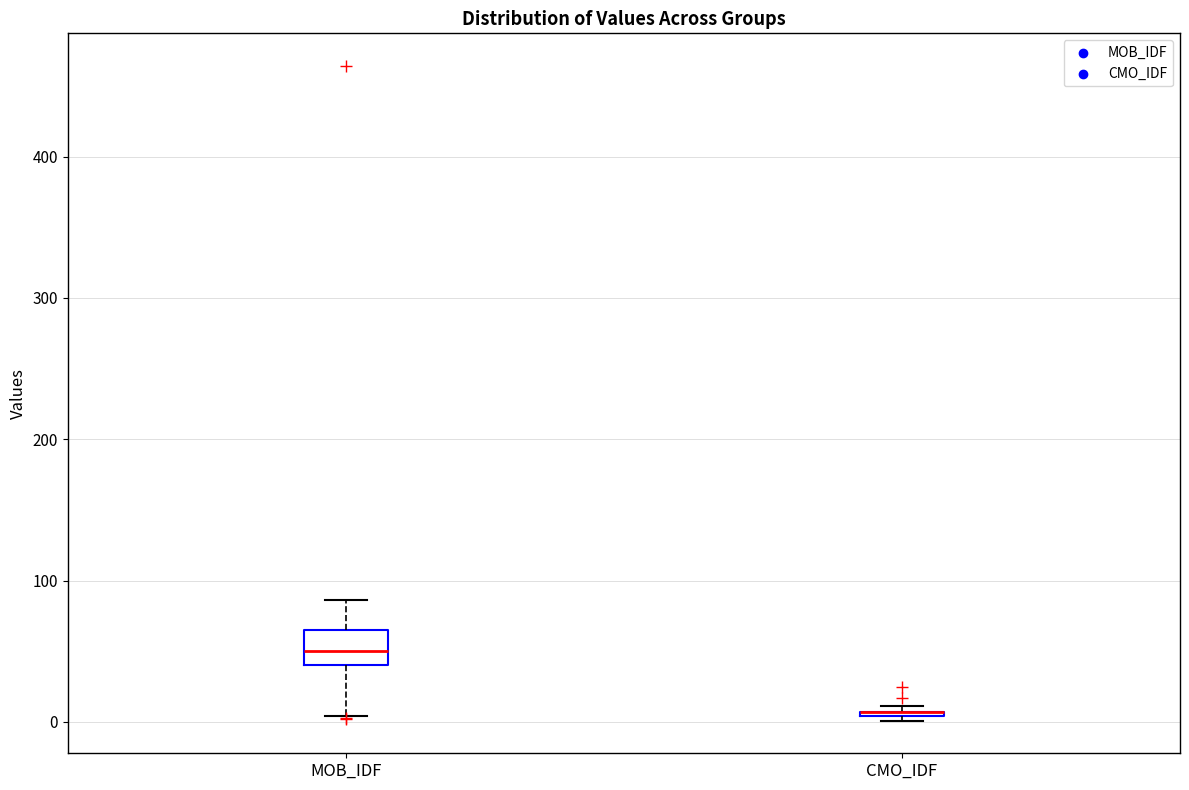

Reading left to right, read every box against the y-axis: the position of its median line, the range the box covers, and the ends of its whiskers. The values are not printed on the chart, so give them approximately, as read against the axis.

MOB_IDF: median 50, box 40 to 60, whiskers 0 to 90
CMO_IDF: box collapsed to a line at 10, whiskers 0 to 10